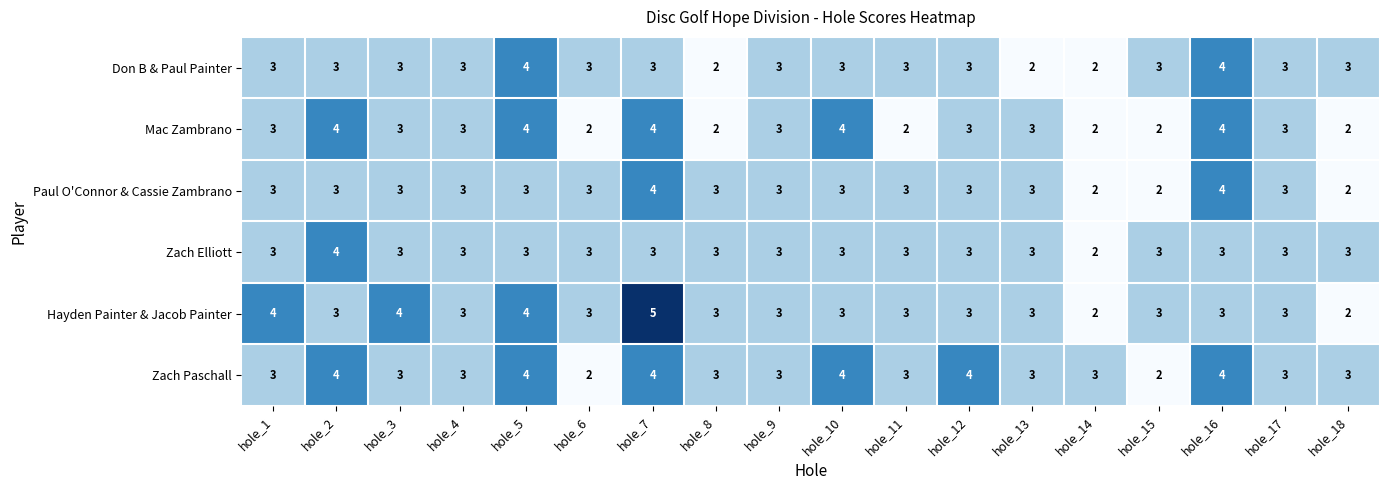

How many series are shown in this chart?

6